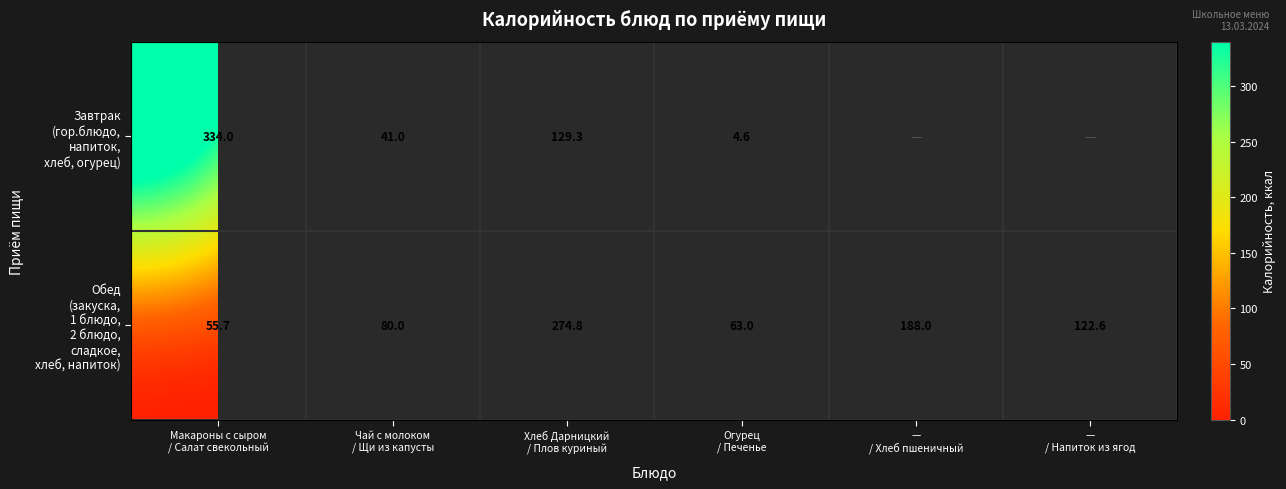

What is the maximum value for Обед (закуска, 1 блюдо, 2 блюдо, сладкое, хлеб, напиток)?

274.8